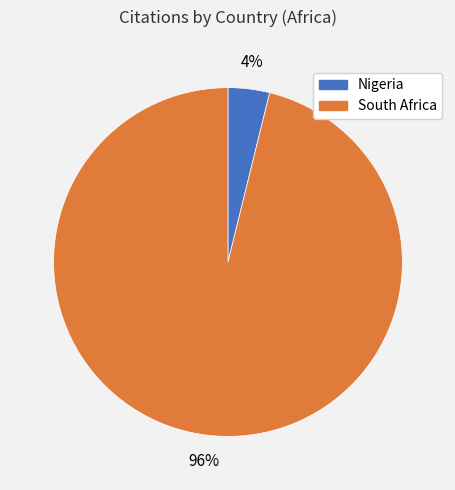

How many segments does this pie chart have?

2